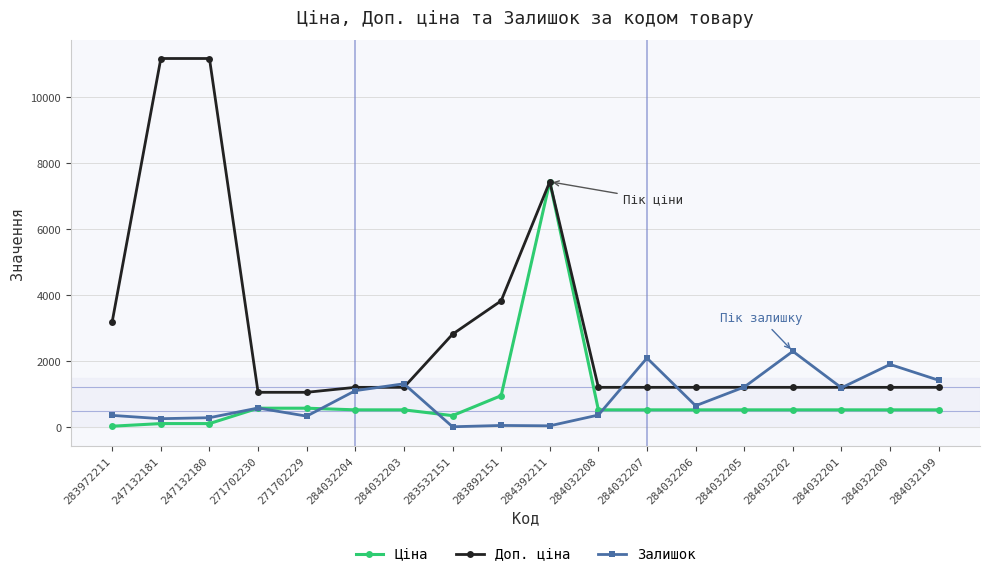

What is the difference between the maximum and second lowest values in the Залишок series?

2260.0